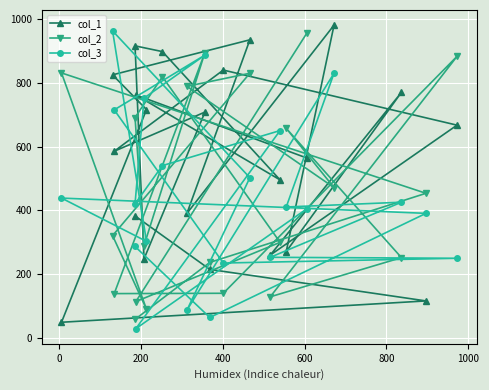

How many intersections are there between col_3 and col_1?

10